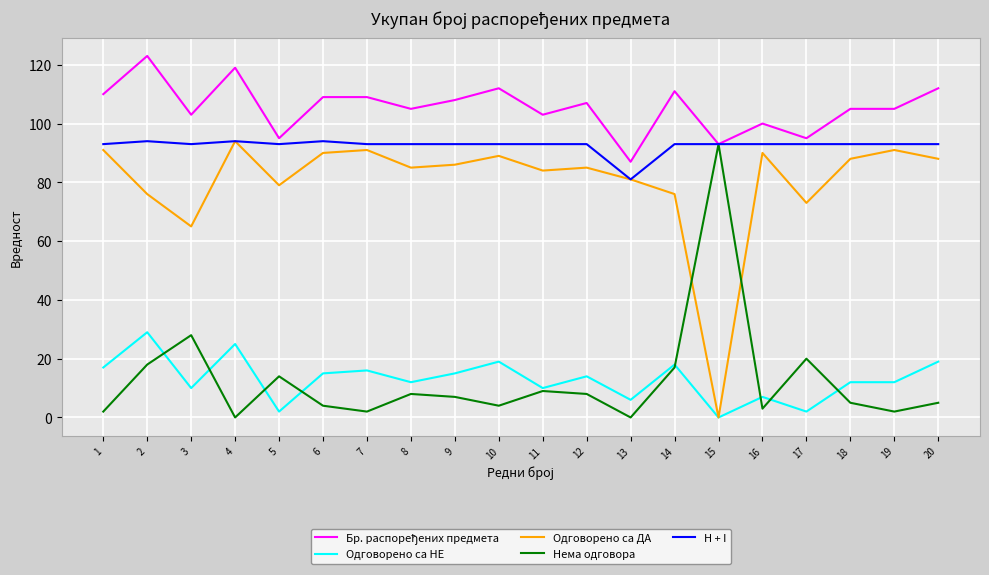

At which category does Одговорено са ДА reach its first local valley?

3